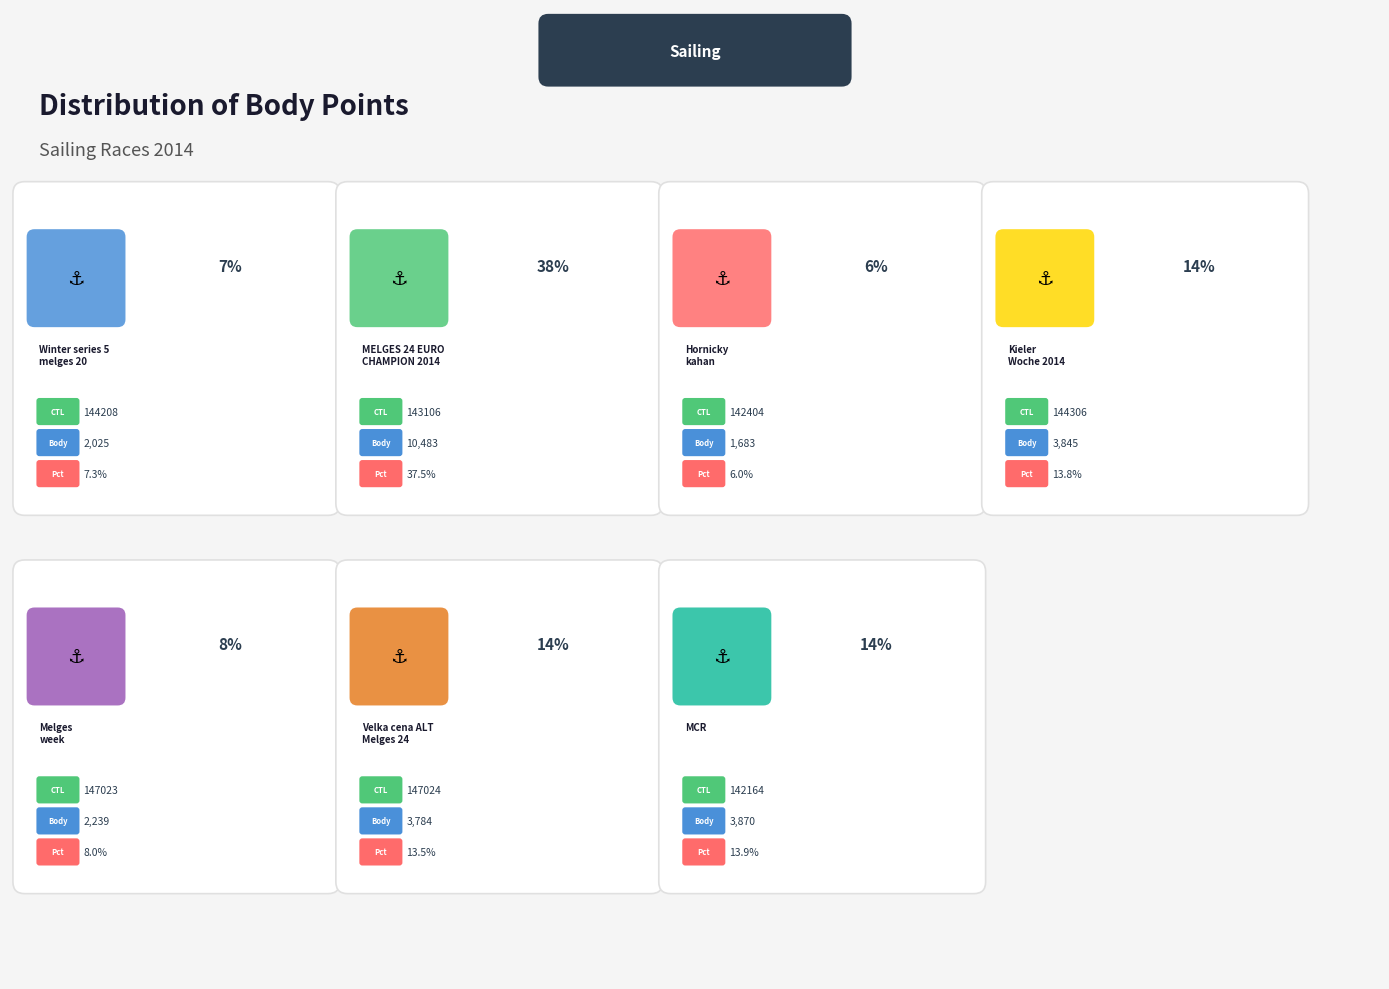

Which category has the biggest portion of the pie?

143106